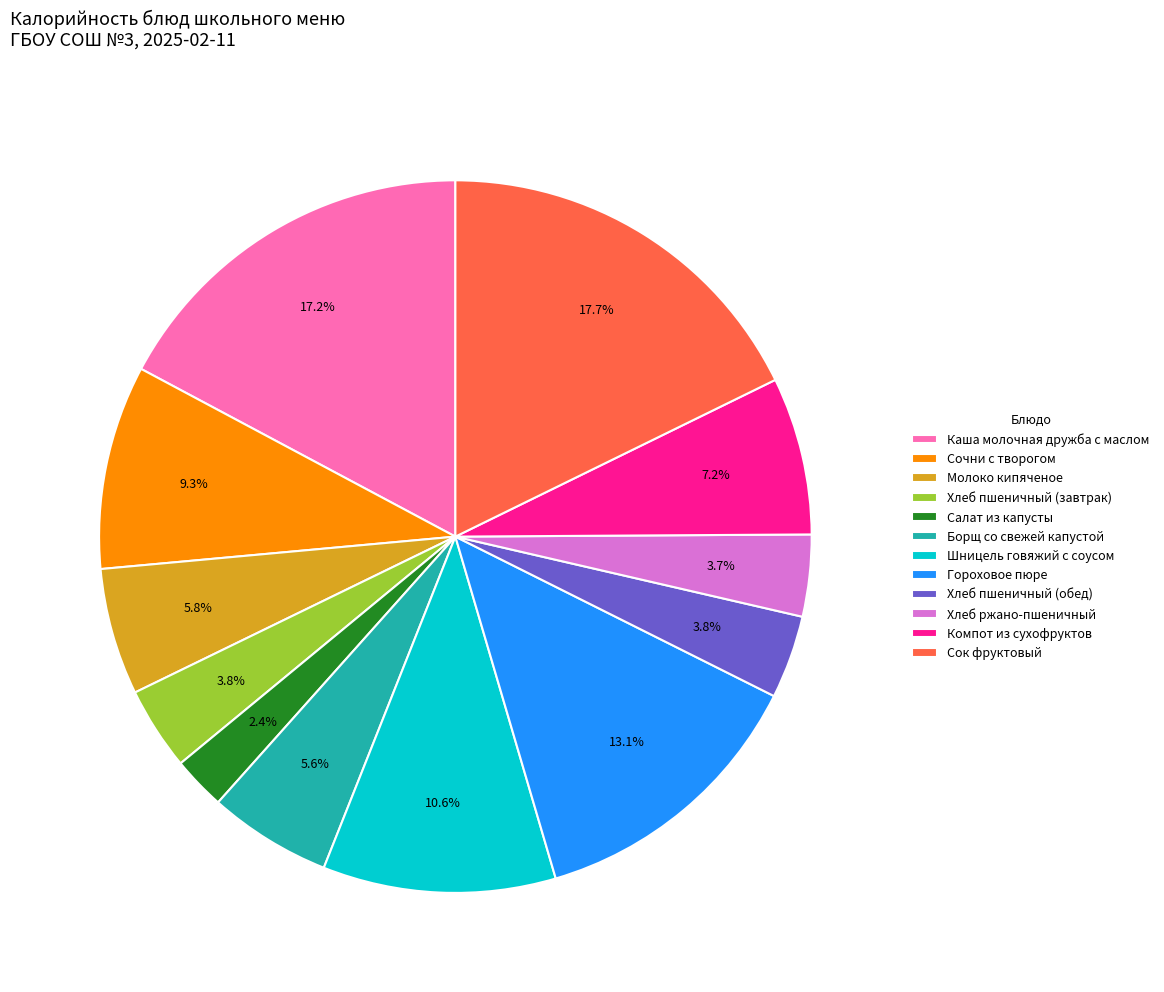

Combined, do Хлеб пшеничный (обед) and Сок фруктовый account for over 50%?

No